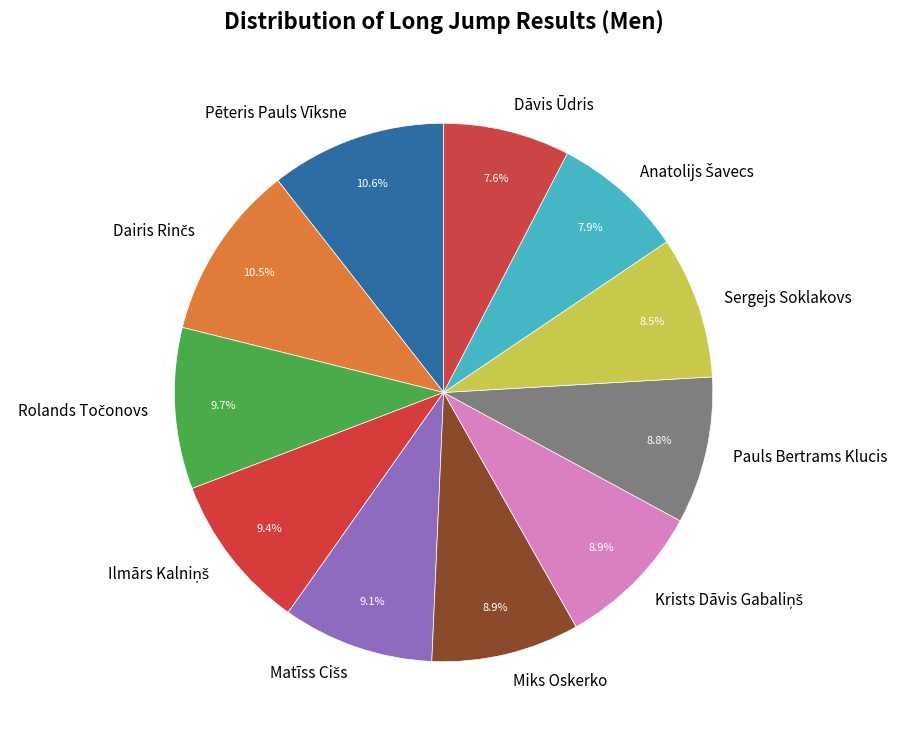

Is there a majority slice in this chart?

No